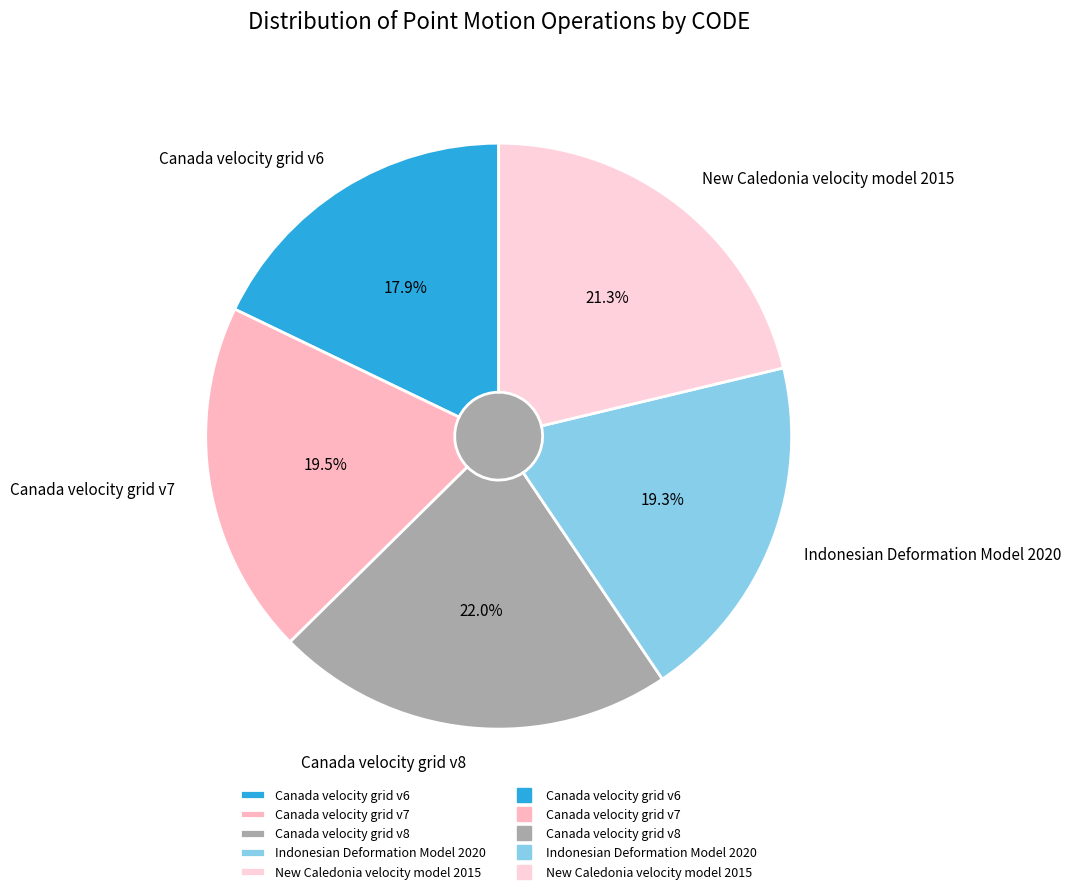

To the nearest percent, what is the difference between the largest and smallest slice percentages?

4%